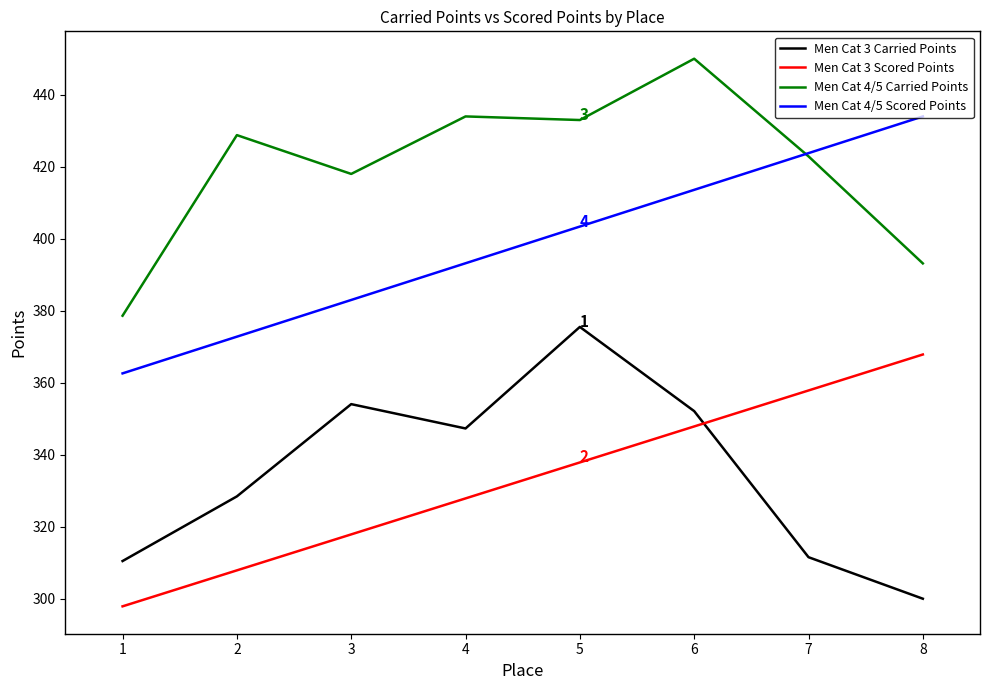

Which series has the largest total across all categories?

Men Cat 4/5 Carried Points